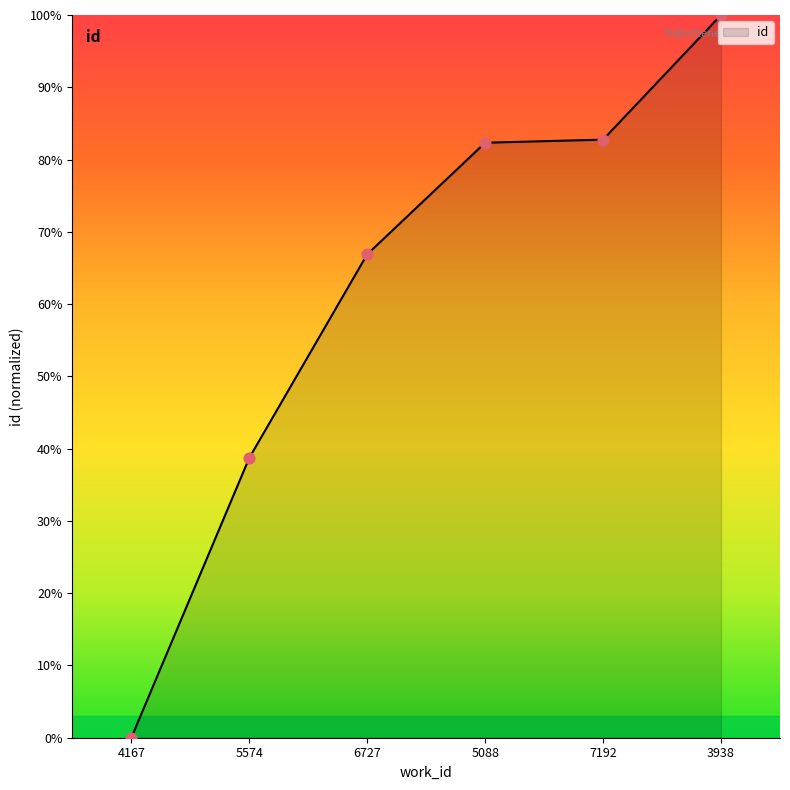

Which has a higher value, 3938 or 5574?

3938